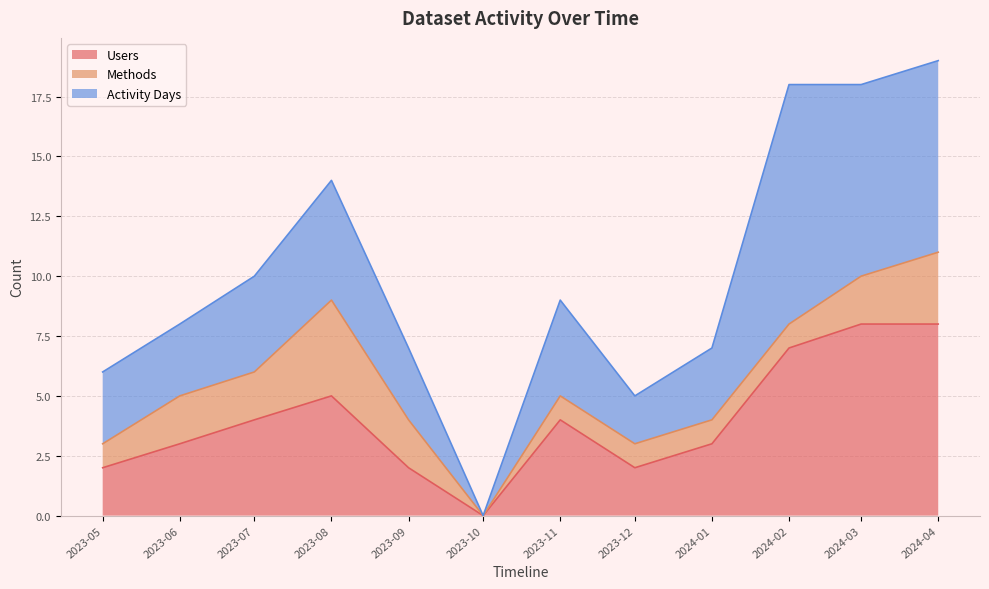

The Methods series shows 1 at 2023-12. True or false?

False